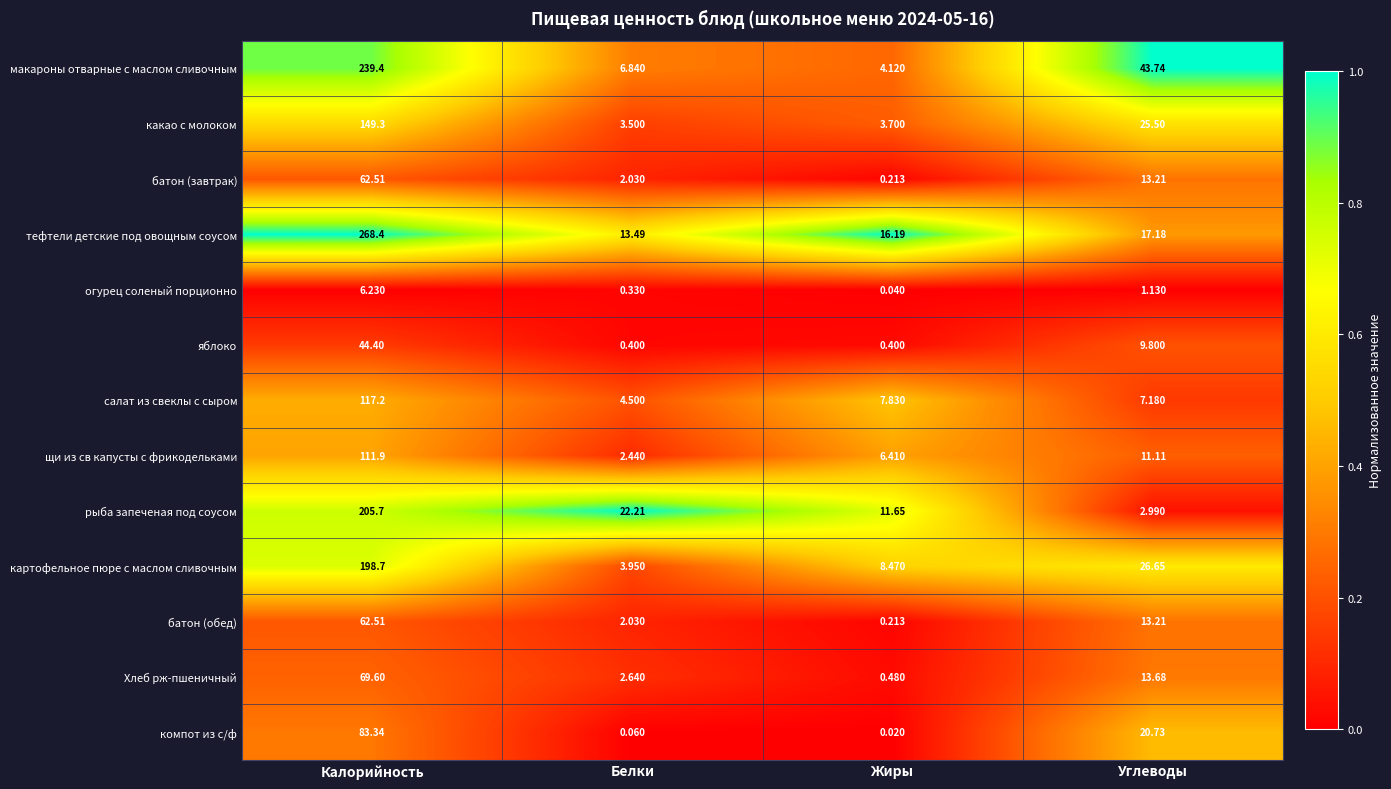

Which series has the largest range (max minus min)?

тефтели детские под овощным соусом